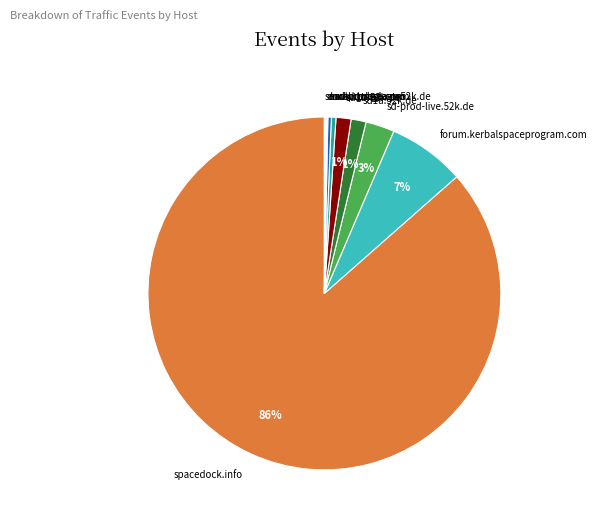

Is it true that sd-prod-stage.52k.de is 0% of the pie?

True